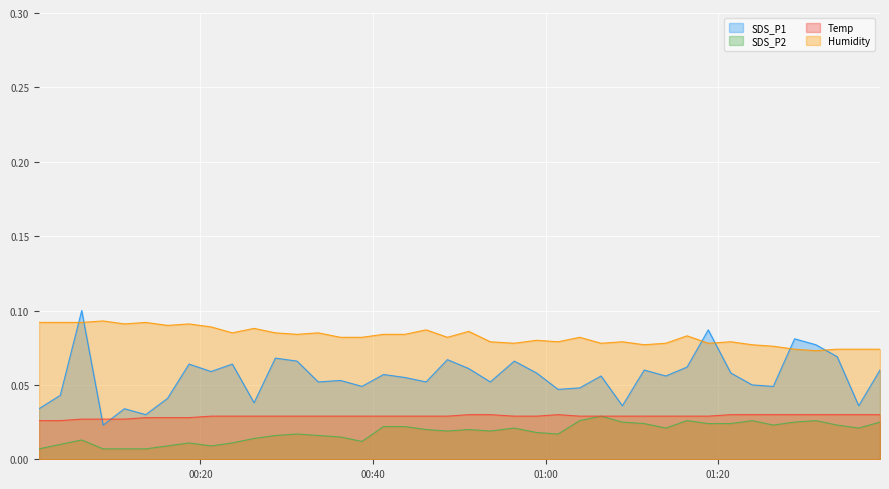

Is the value of Humidity at 2023/03/10 01:26:22 greater than the value of SDS_P1 at 2023/03/10 01:01:26?

Yes